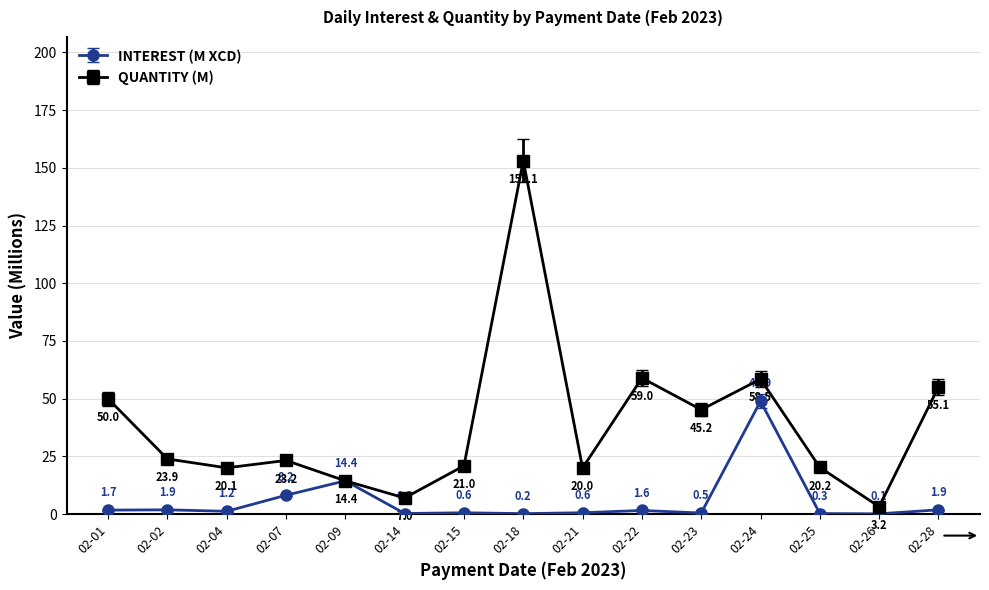

Which series has the largest range (max minus min)?

QUANTITY (M)